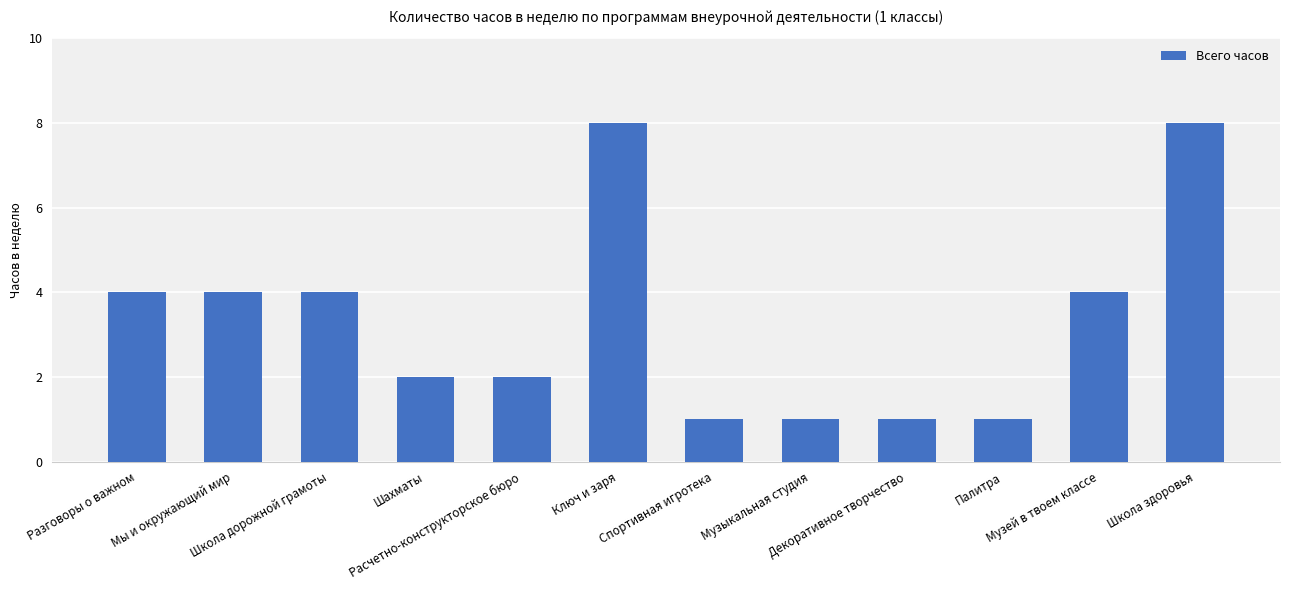

Approximately how many times larger is the value at Разговоры о важном compared to Палитра?

4.0